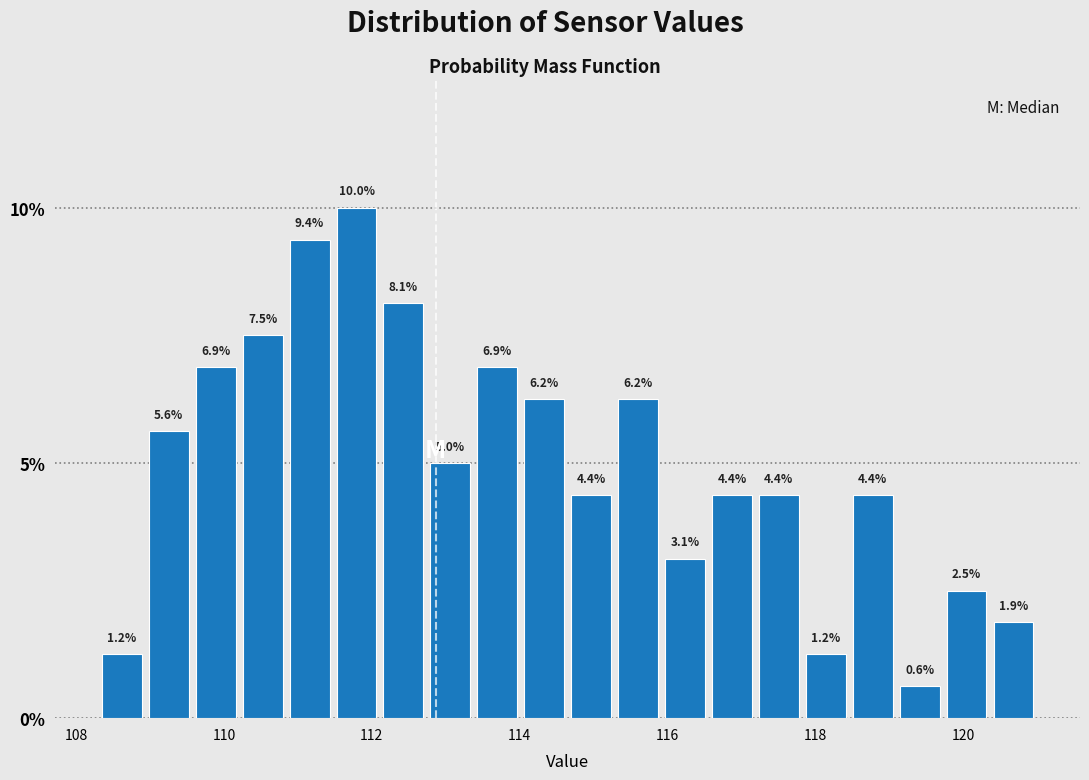

Around what value on the x-axis is the tallest bar? Give the approximate position of its centre, as read against the axis.

111.8